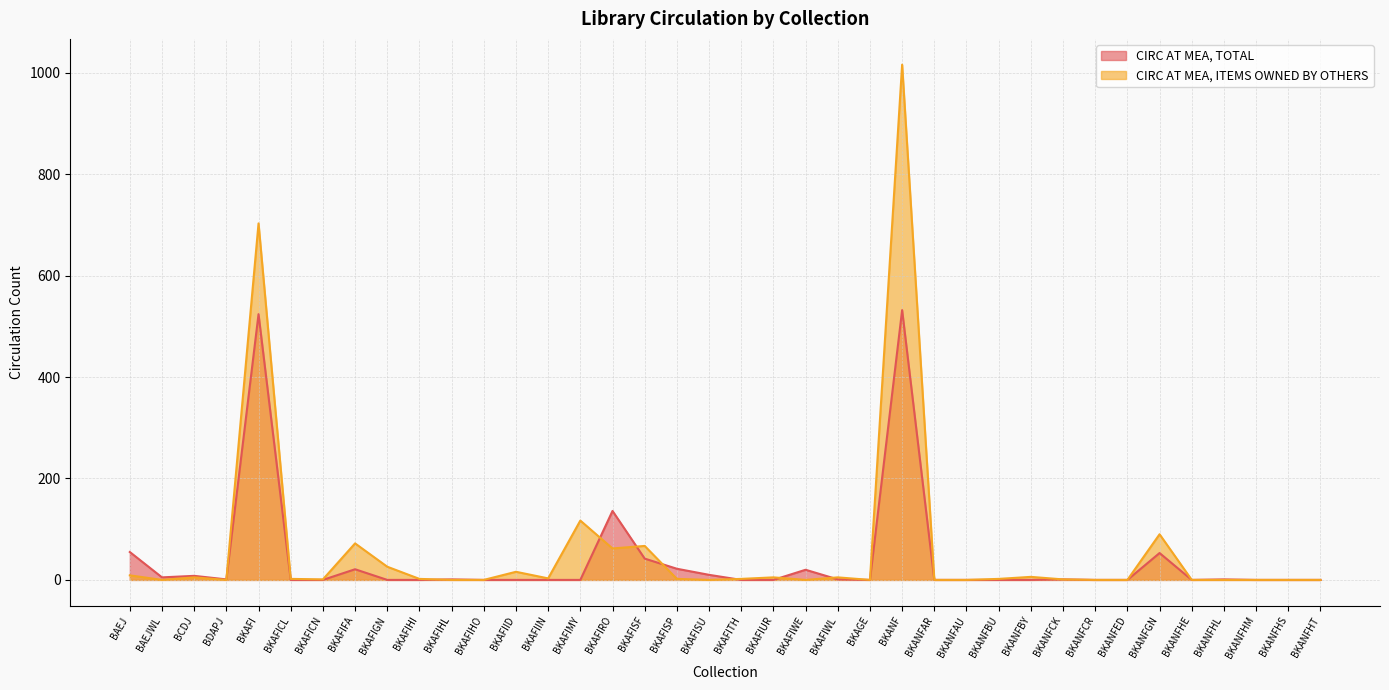

What is the label of the 21st point from the left?

BKAFIUR